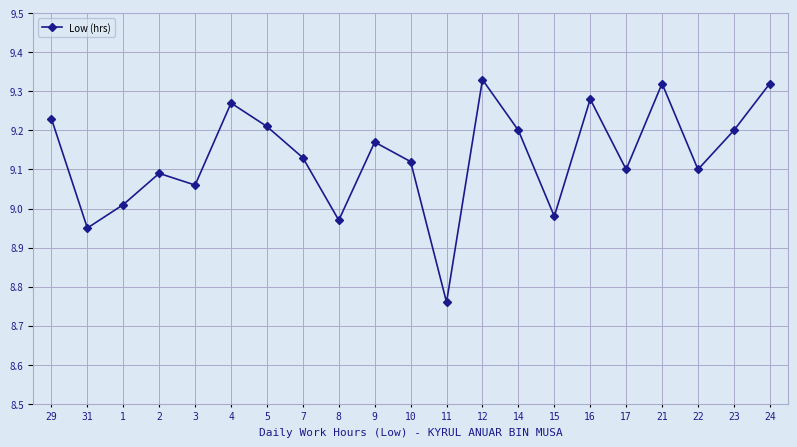

Is it true that the value at 29 is 5.3?

False